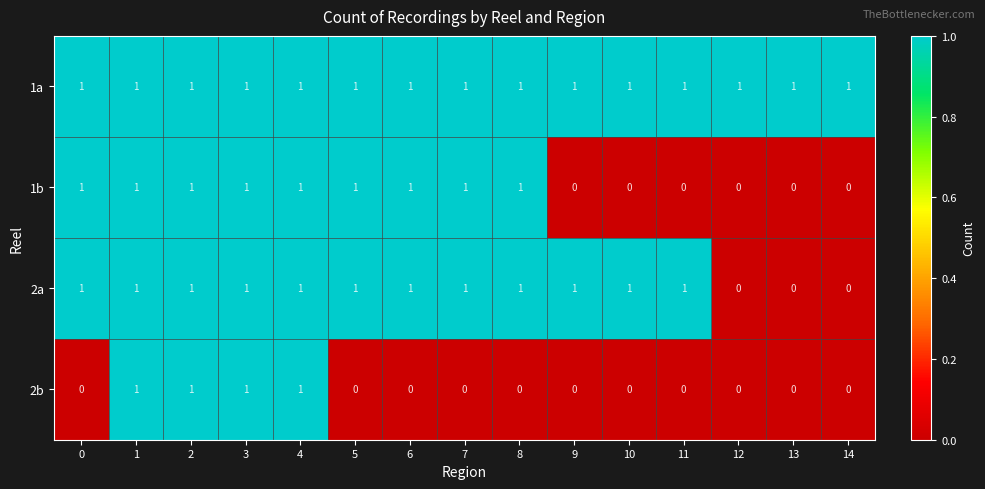

Rank the series by their average value, from lowest to highest.

2b, 1b, 2a, 1a